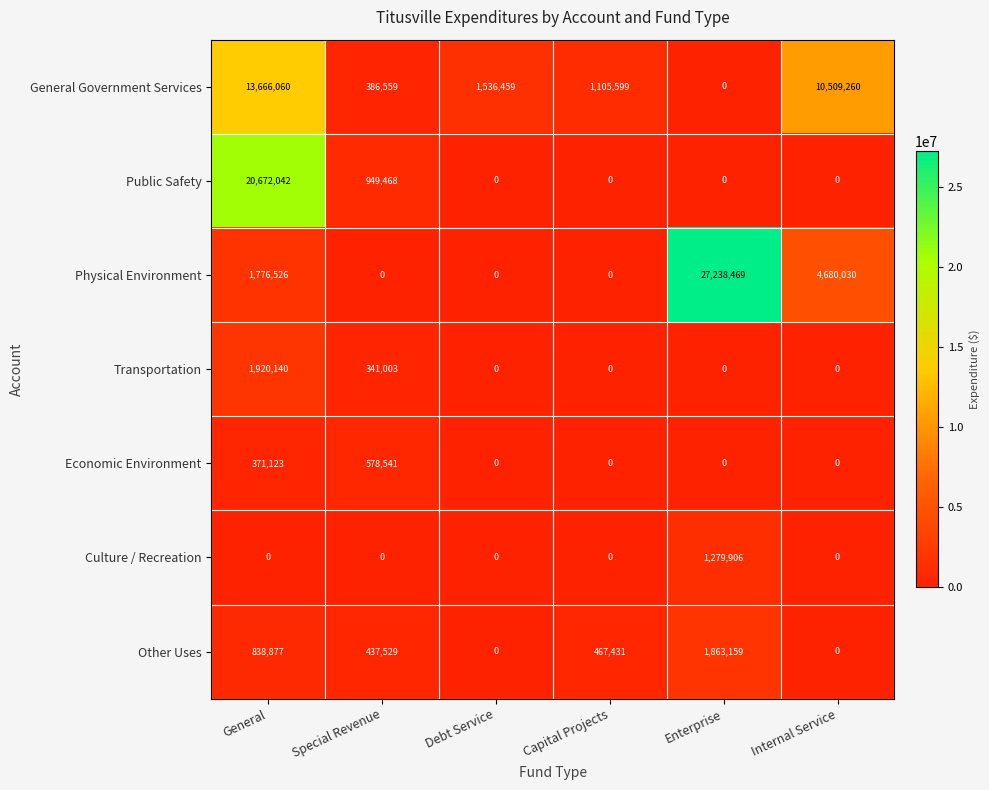

How many values in Transportation are above zero?

2